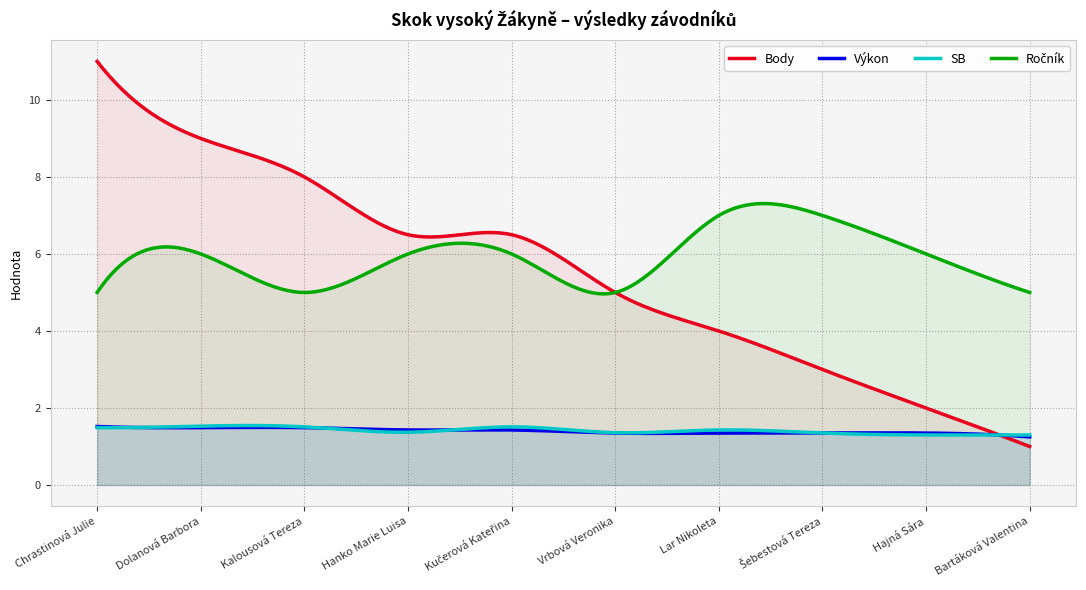

What is the sum of all SB values?

425.1